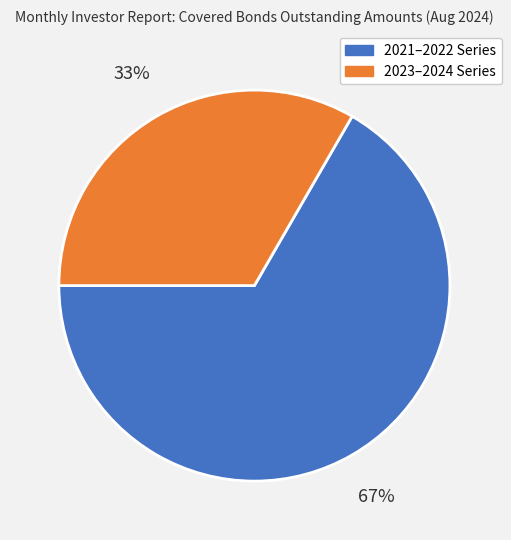

What is the ratio of the value at 2023–2024 Series to the value at 2021–2022 Series?

0.5